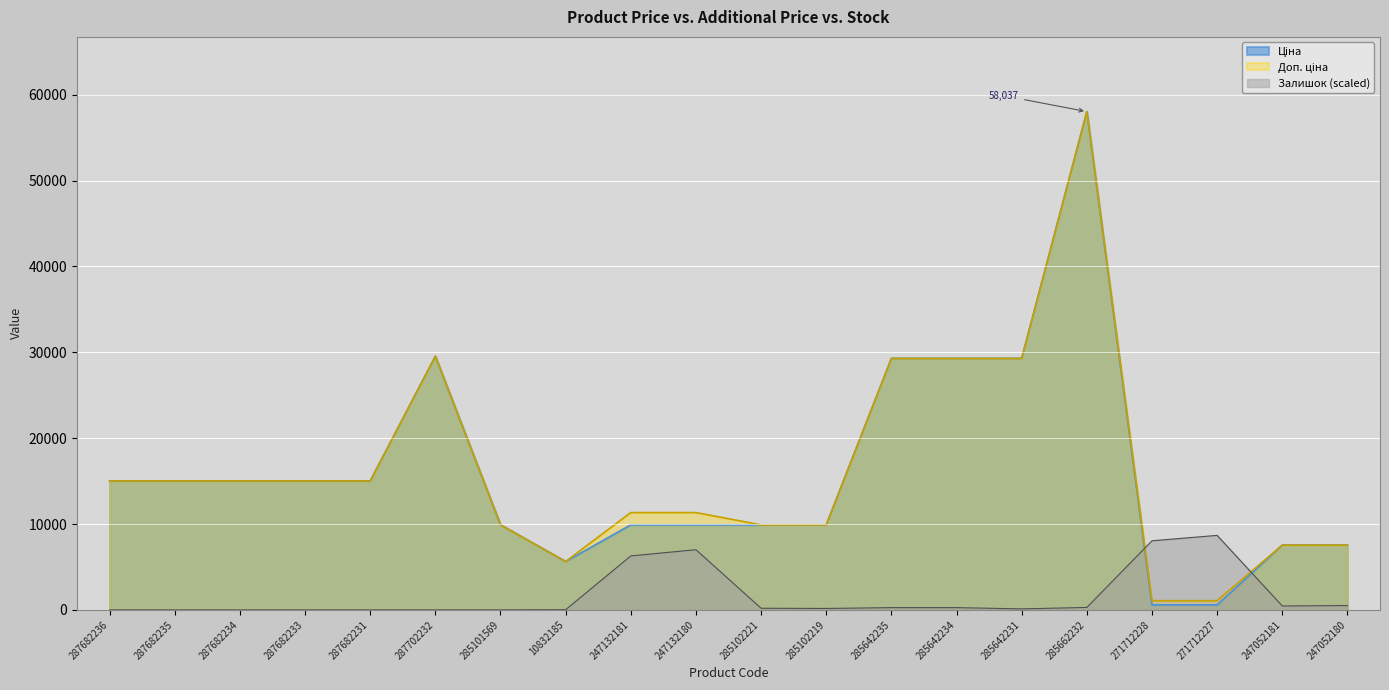

Between which two adjacent categories do Доп. ціна and Залишок first intersect?

285662232 and 271712228